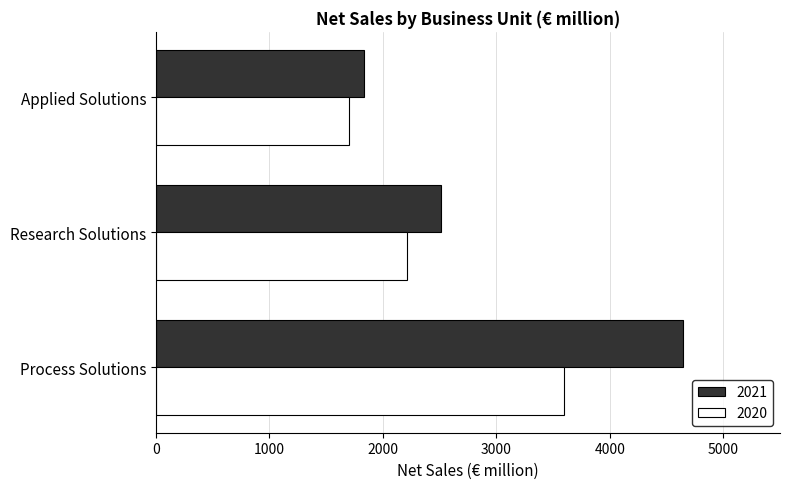

What is the lowest value of the 2020 series?

1705